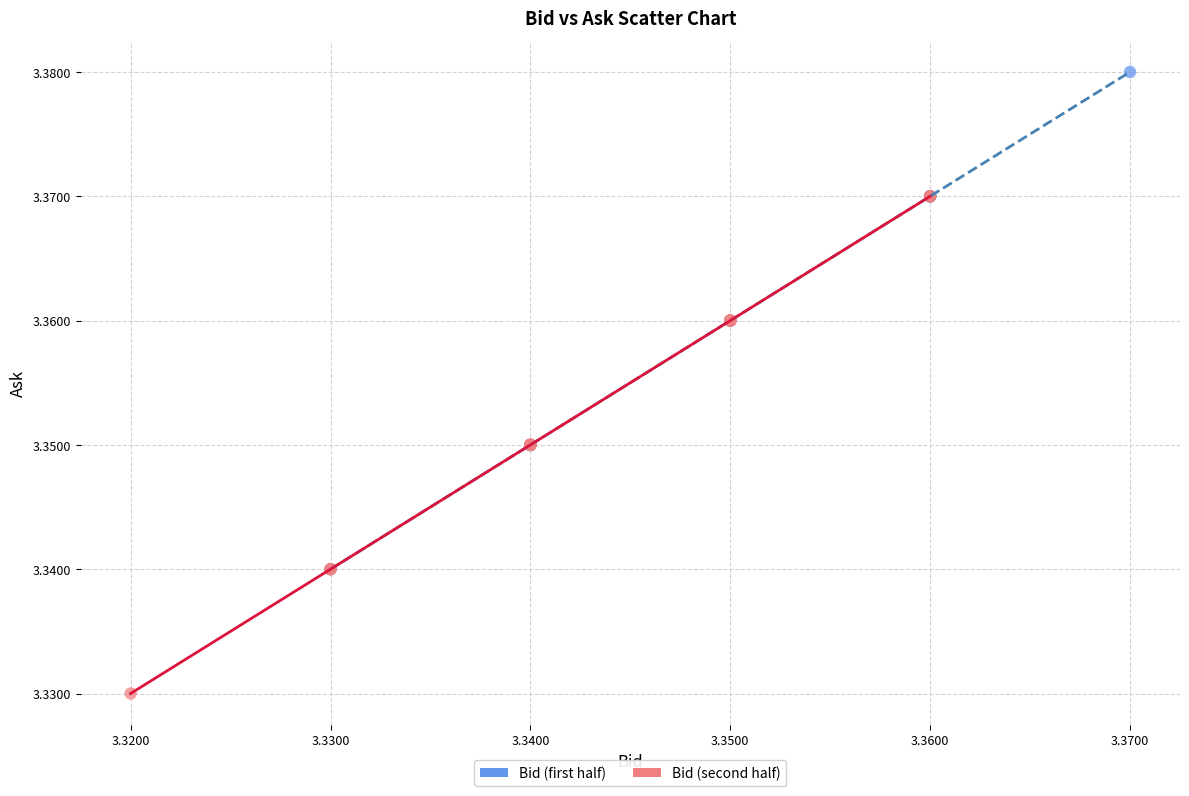

Which series reaches the minimum Y coordinate?

Bid (second half)